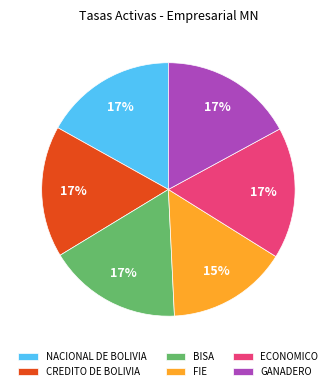

Which slice is the smallest?

FIE